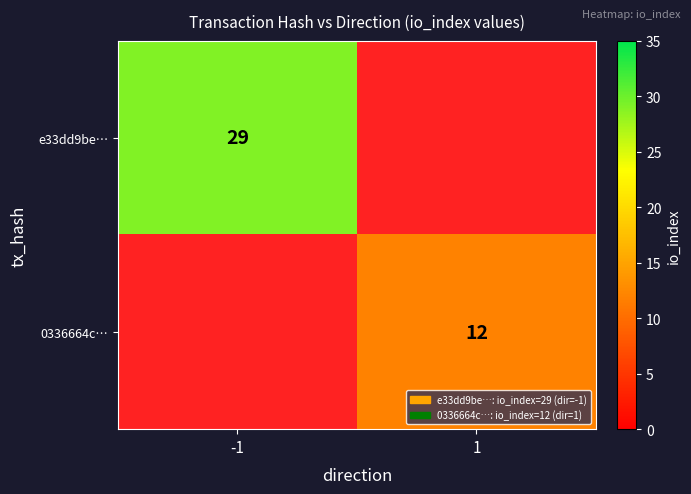

The 0336664c… series shows 5 at 1. True or false?

False